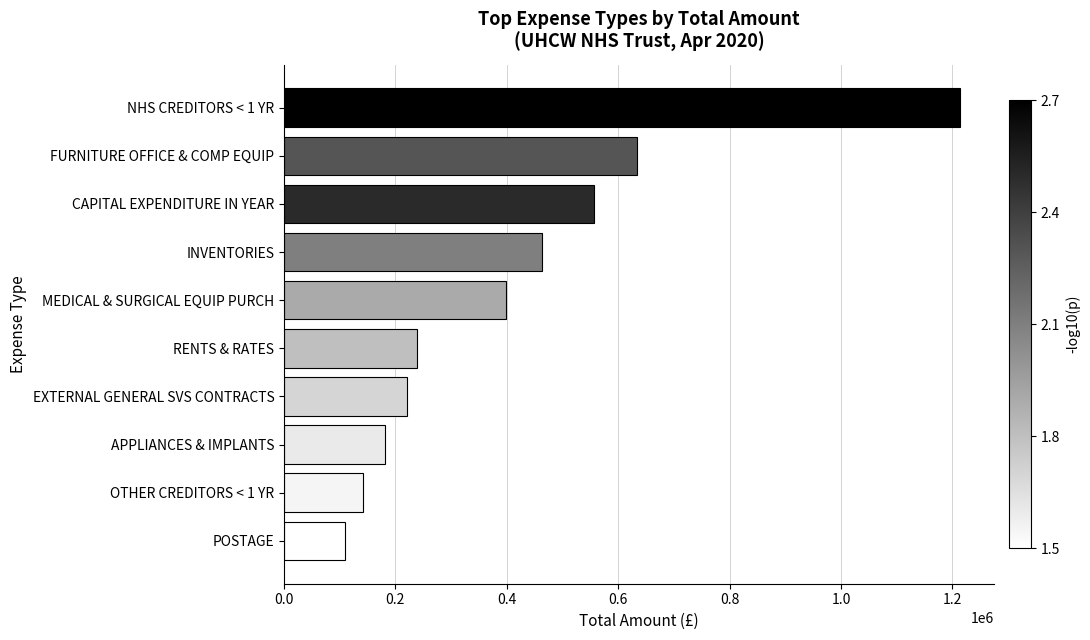

What is the minimum value shown in the chart?

109422.0